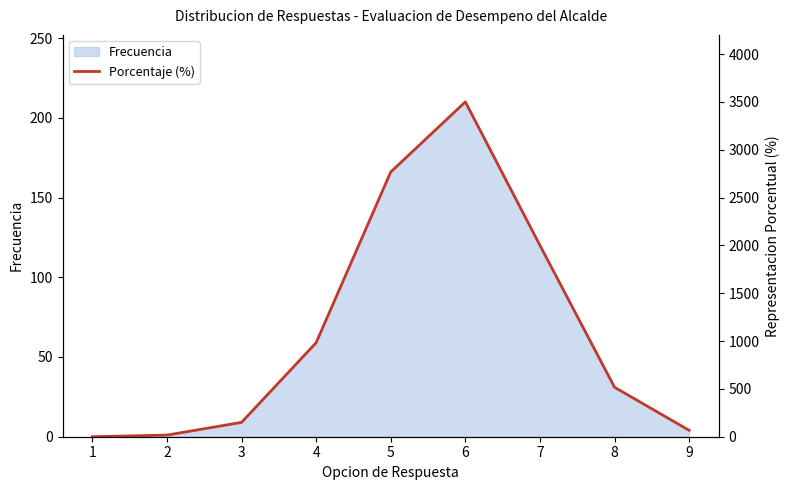

Reading right to left, extract all data points from this chart.

67	517	2000	3500	2767	983	150	17	0